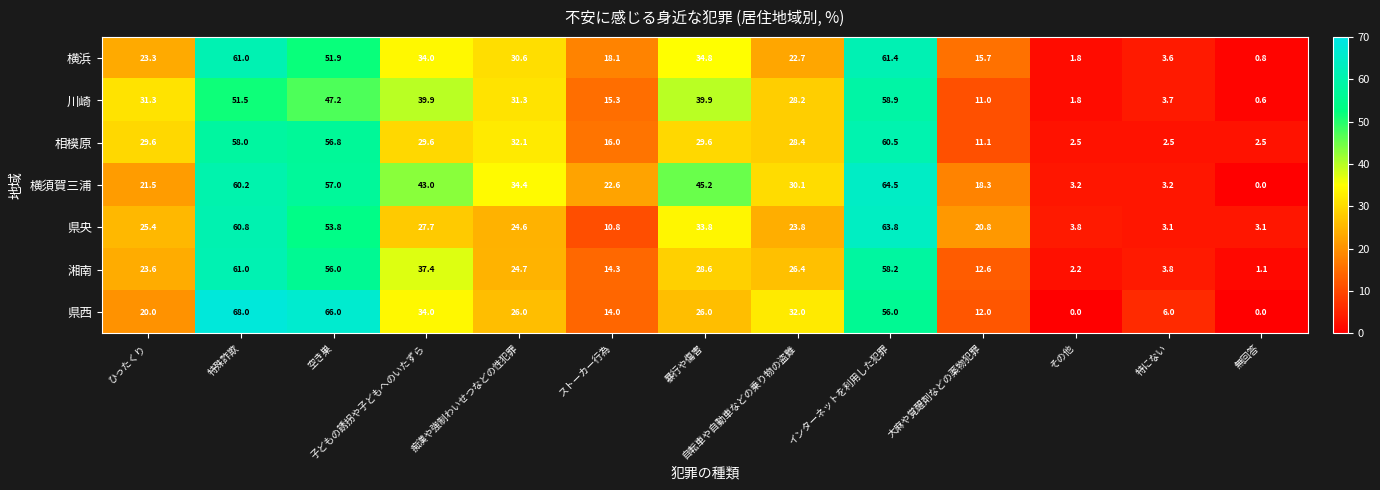

How many series are shown in this chart?

7